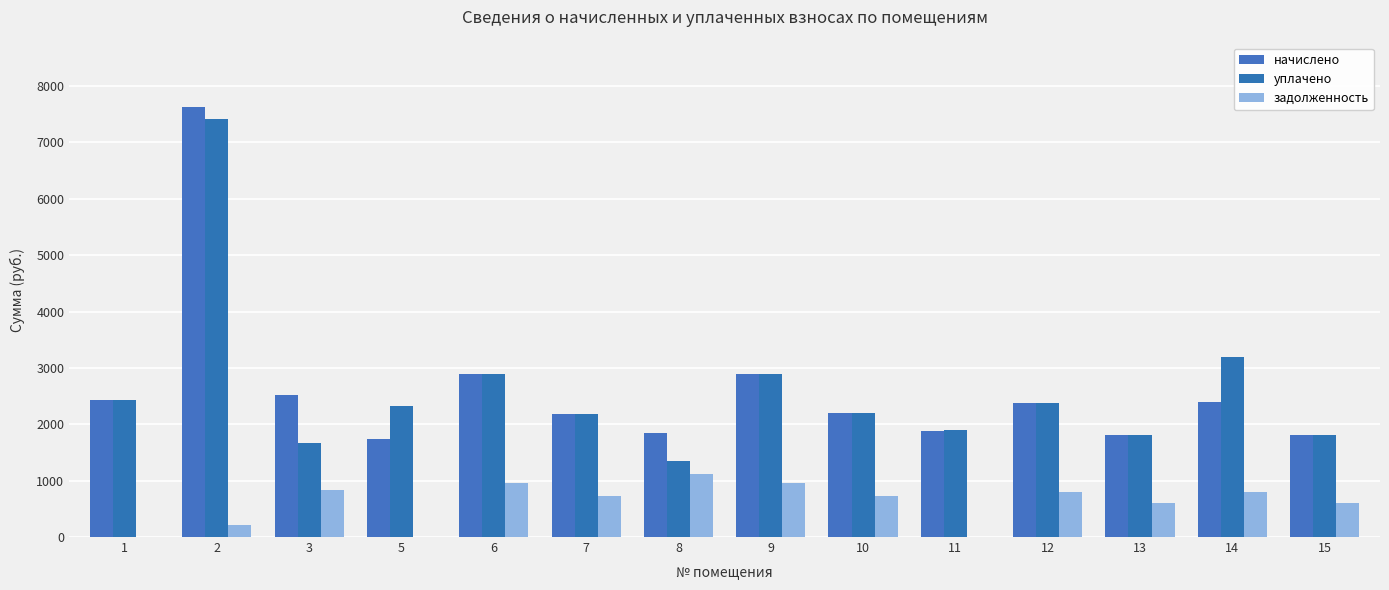

What is the sum of the уплачено values at 9 and 2?

10298.5